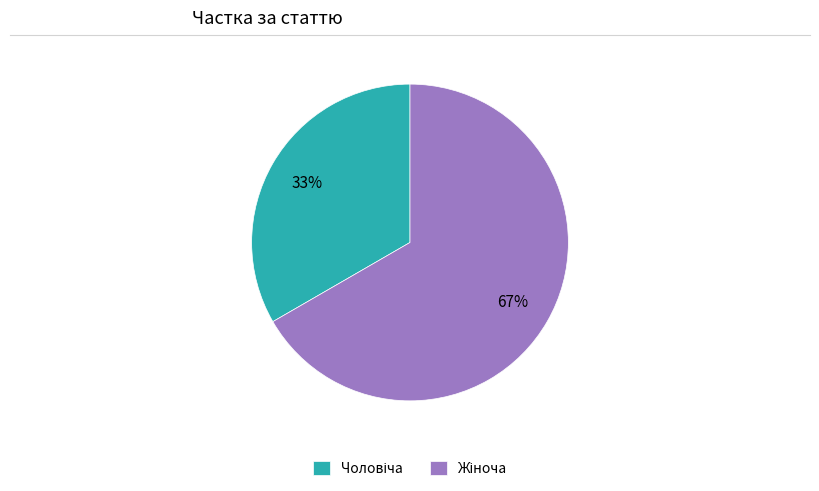

Is there a majority slice in this chart?

Yes